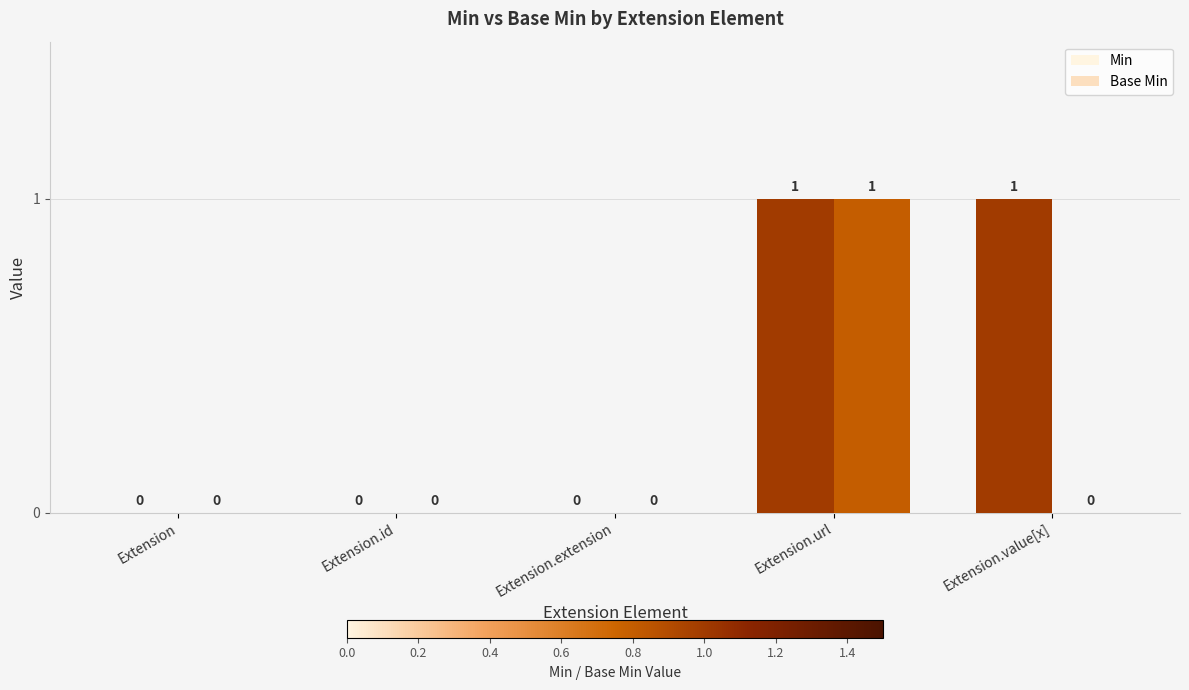

Which series has the largest total across all categories?

Min